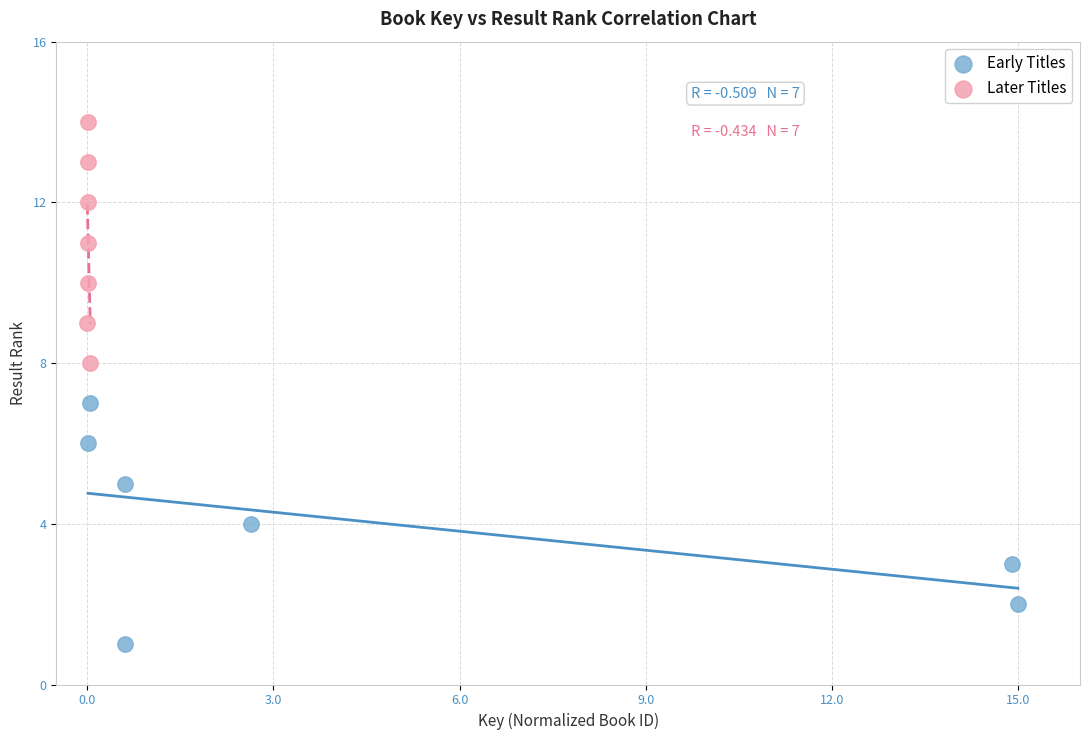

Which series contains the lowest Y value?

Early Titles